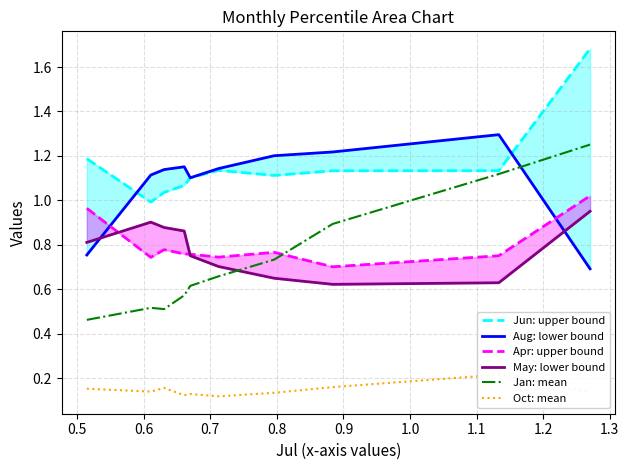

What is the label of the 8th point from the right?

0.6